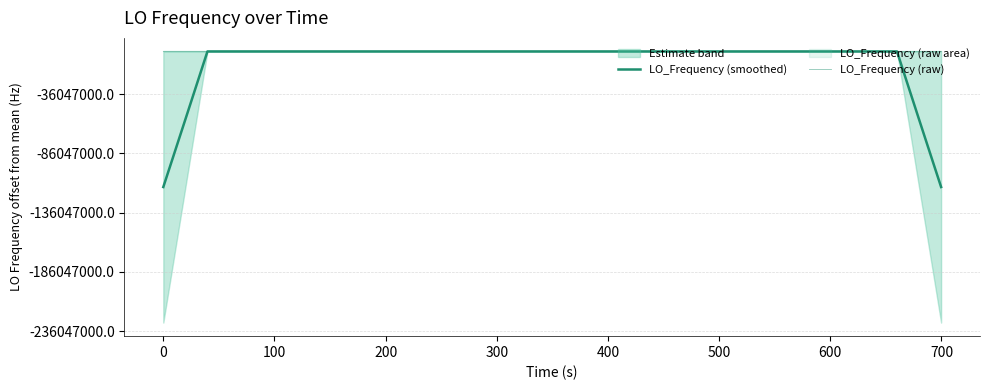

How many lines are shown in the chart?

2